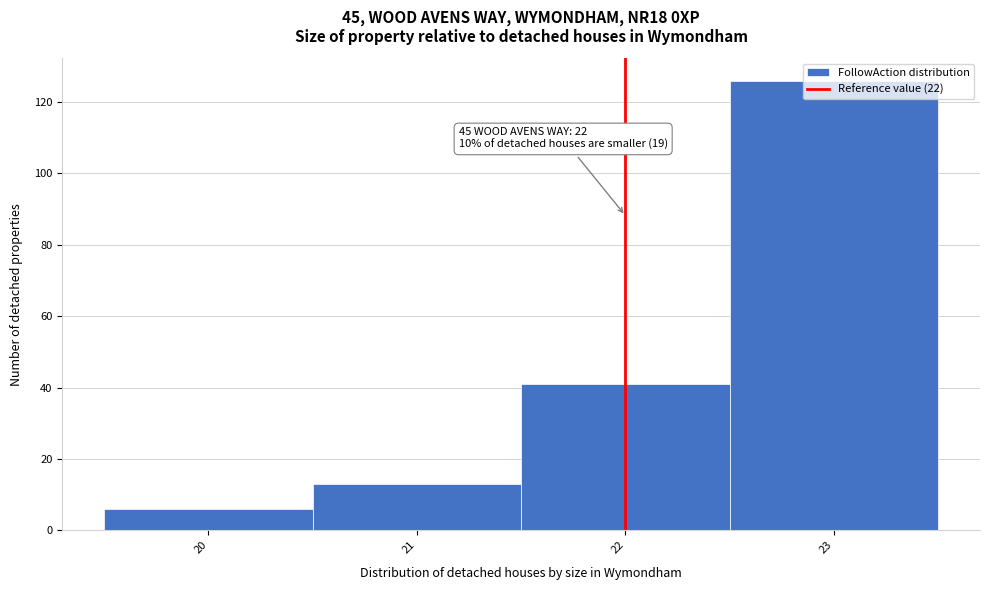

Which range on the x-axis has the tallest bar?

22.5 to 23.5